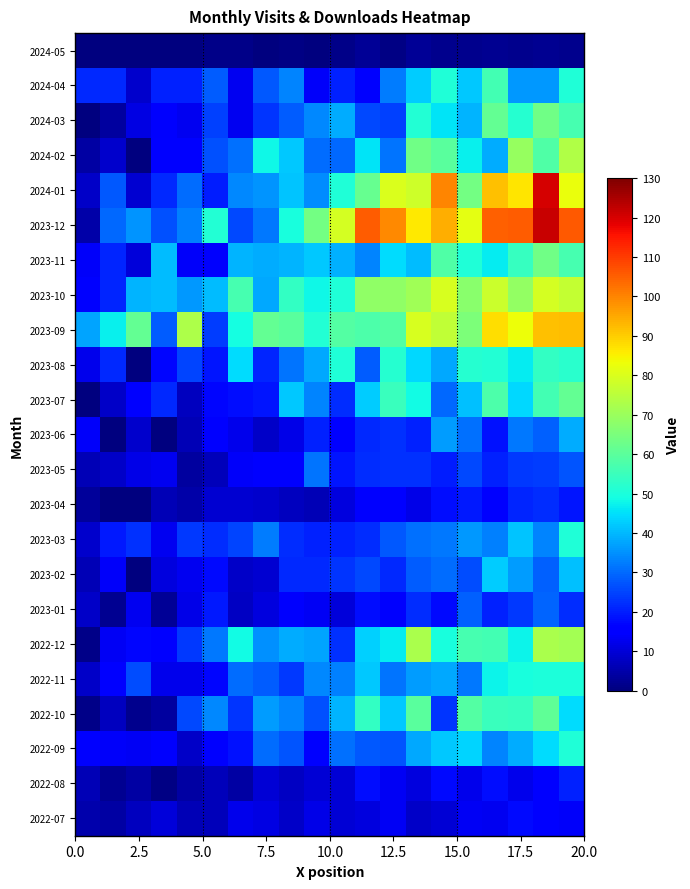

At how many categories does at least one series exceed 0?

20